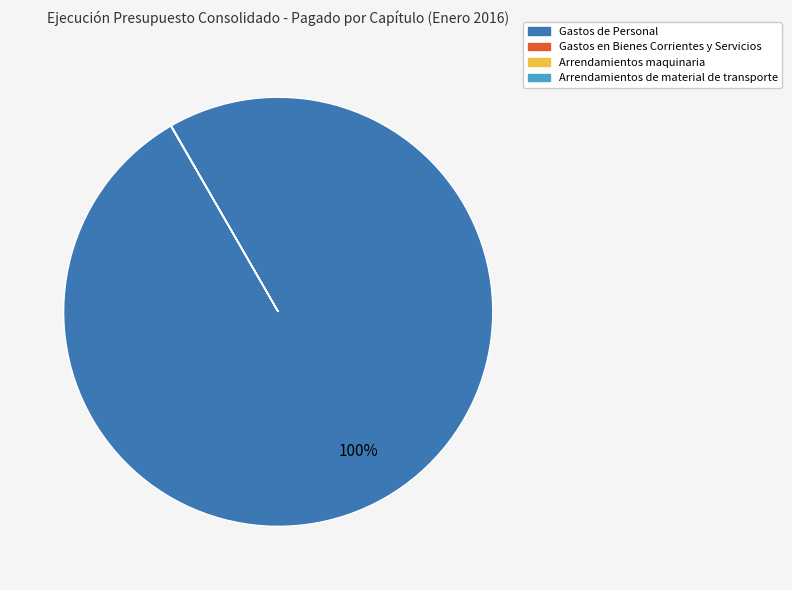

To the nearest percent, what is the average slice percentage?

25%